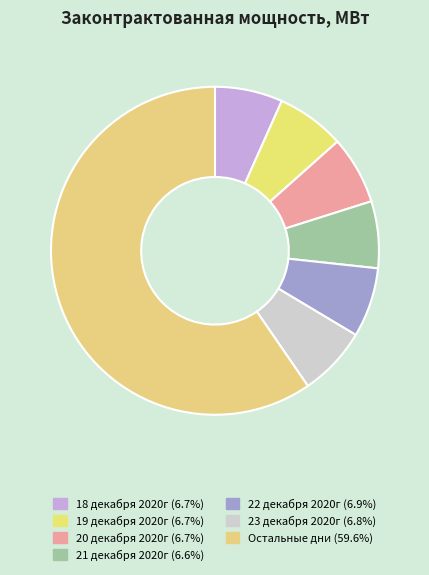

Count the number of slices in the pie.

7